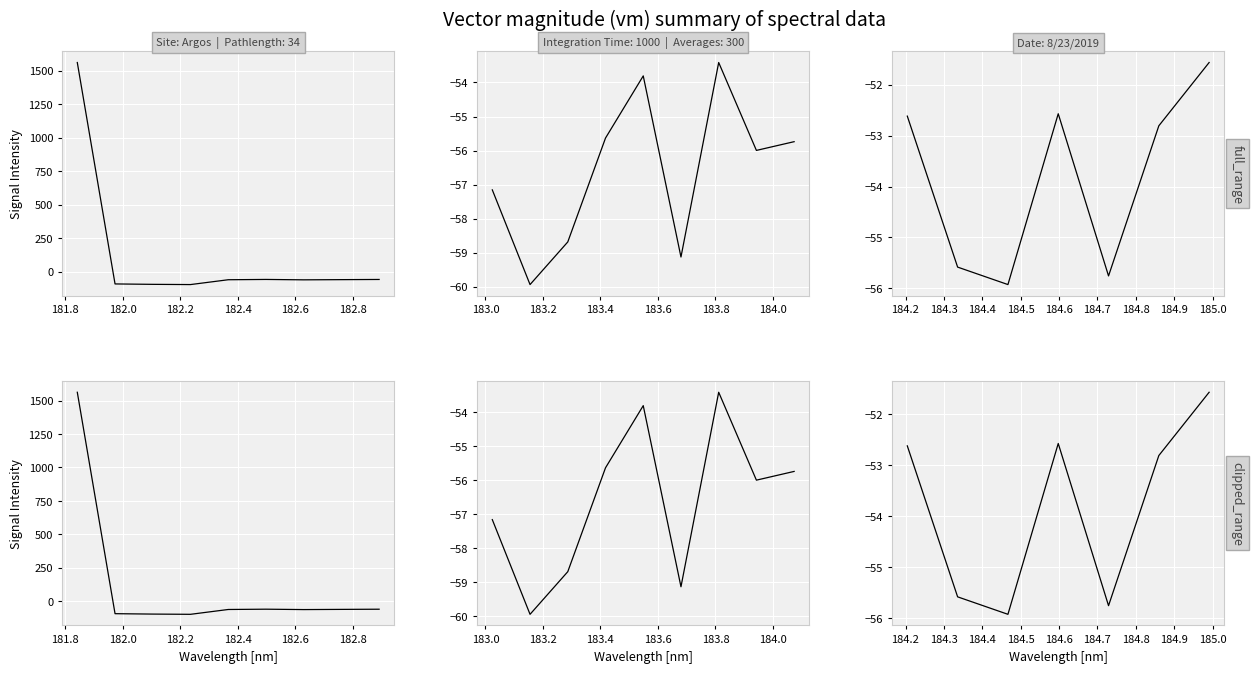

Which series has the widest spread of values?

full_range